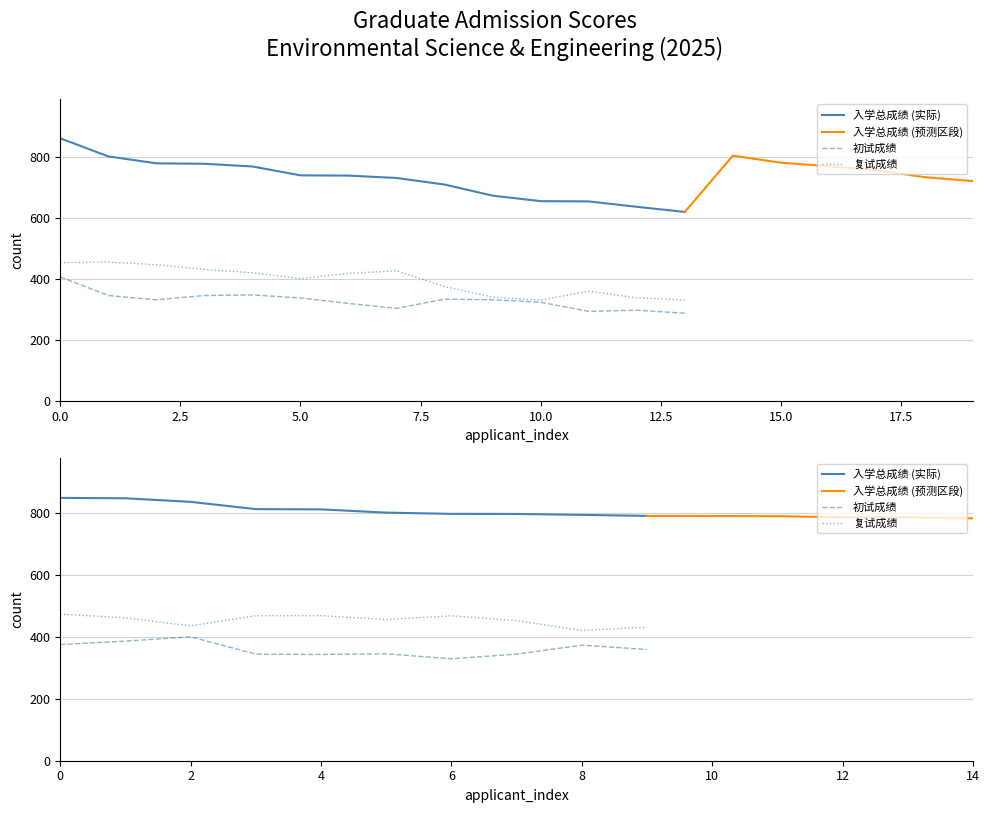

Between 1 and 18, which is larger?

1